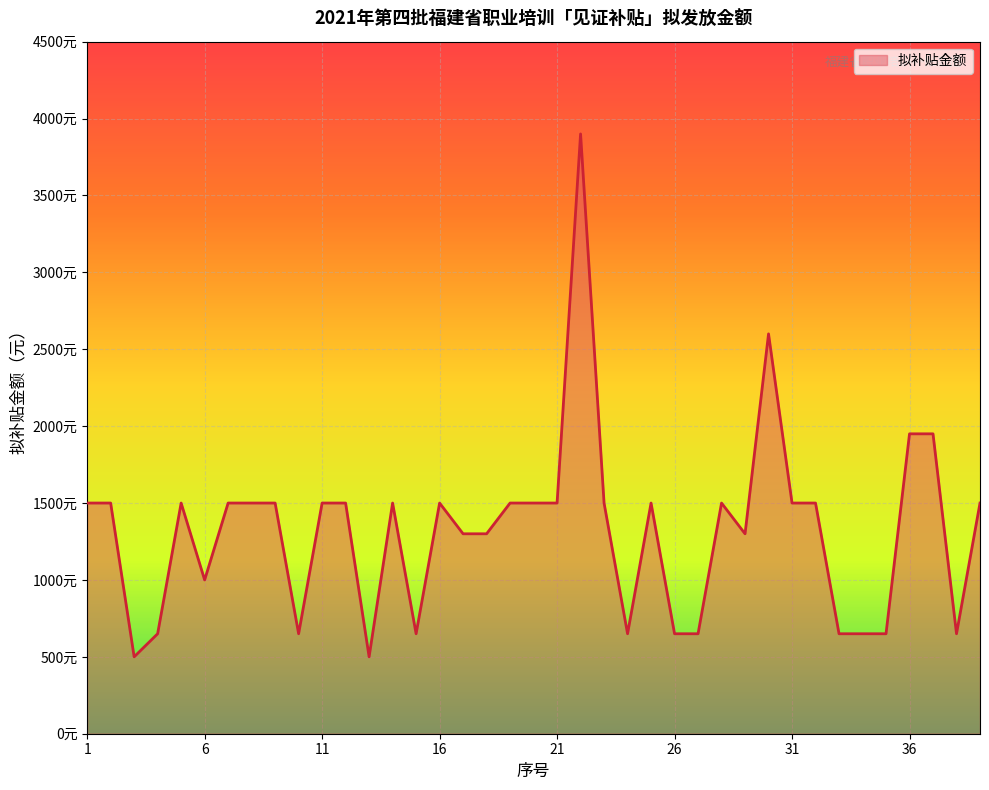

Does the chart display data point markers on the line(s)?

No